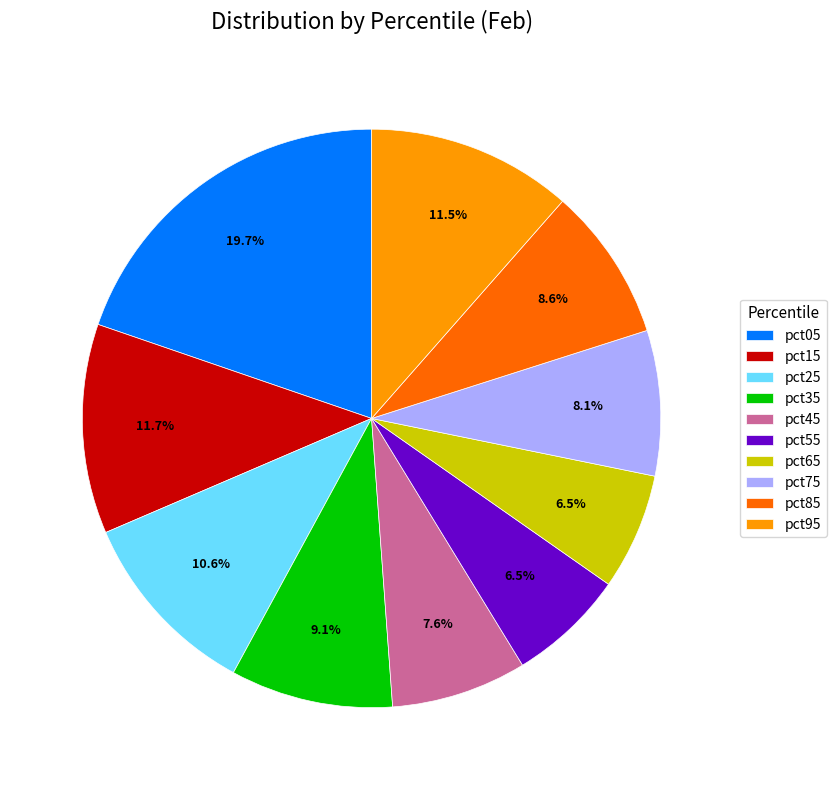

The pct85 slice represents 22% of the pie. True or false?

False